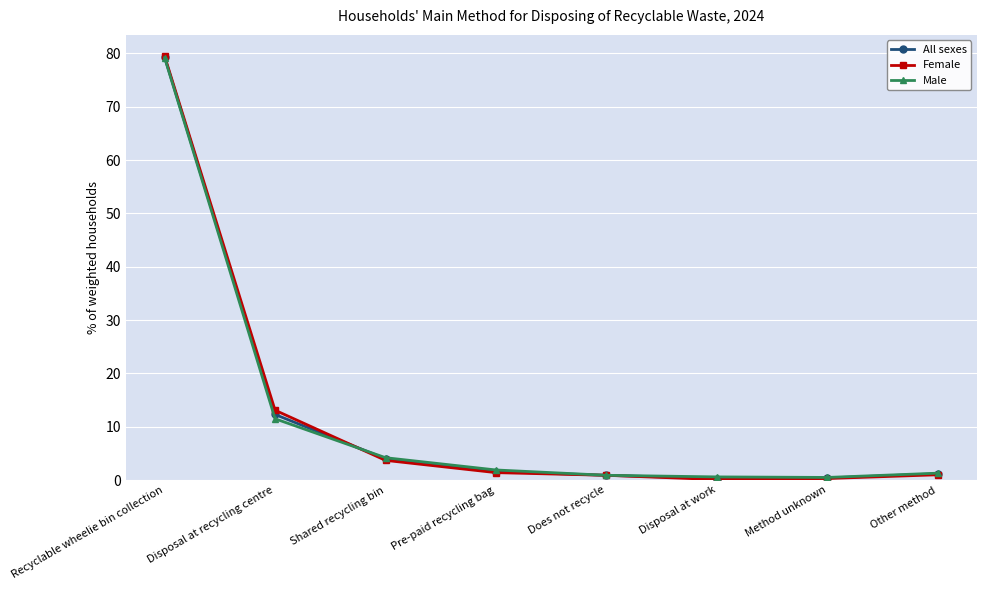

At how many categories does at least one series exceed 24?

1